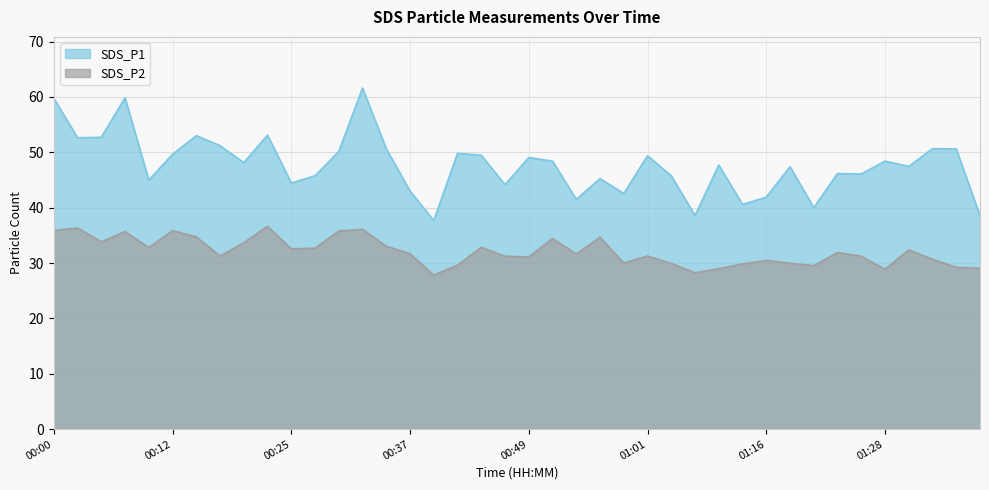

The value of SDS_P1 at 00:15 is 53.0. True or false?

True